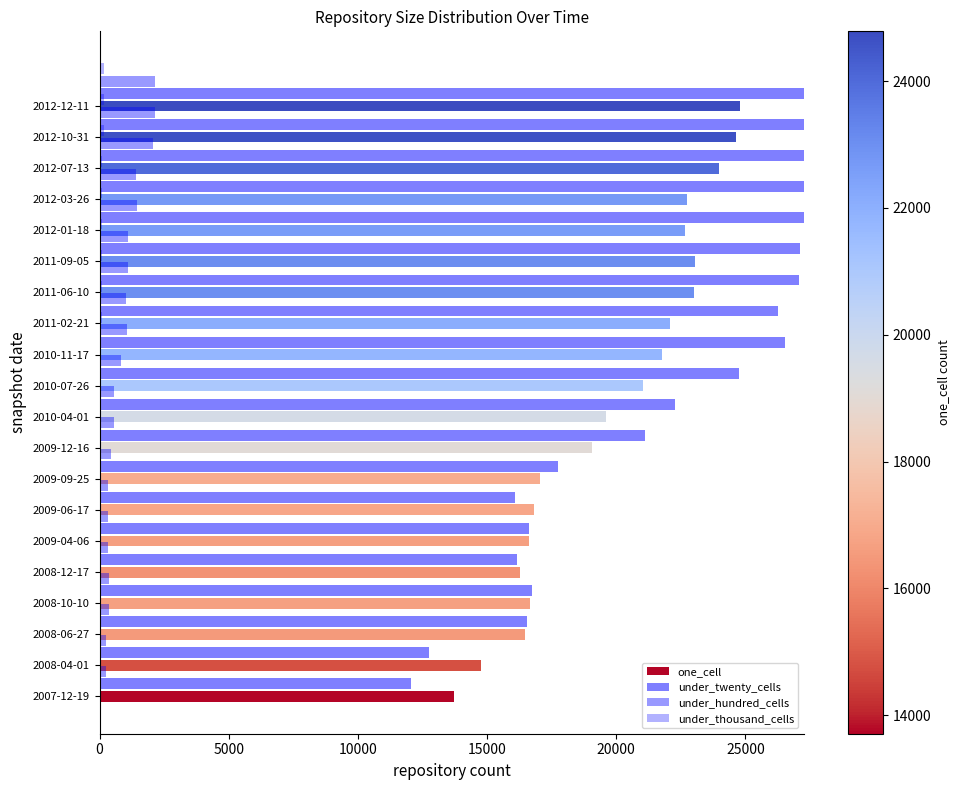

What is the sum of all one_cell values?

396827